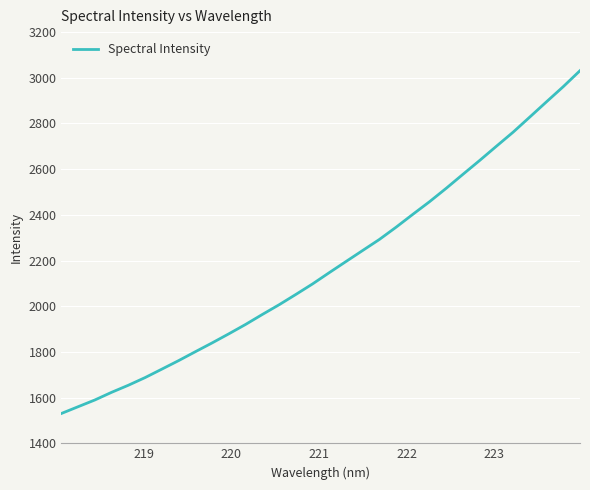

What is the difference between the maximum and minimum values?

1500.6